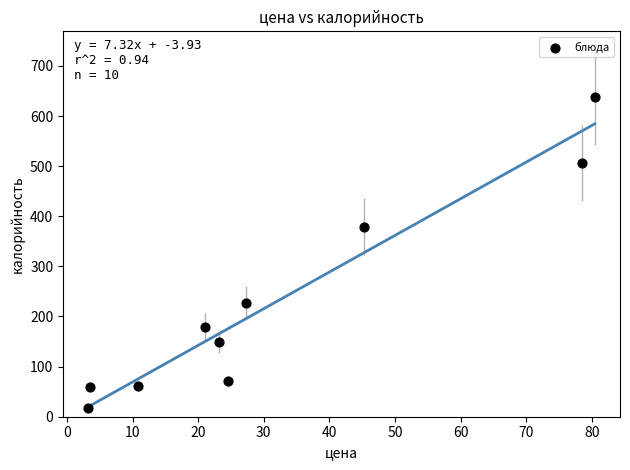

What is the range of Y values (max minus min)?

619.4